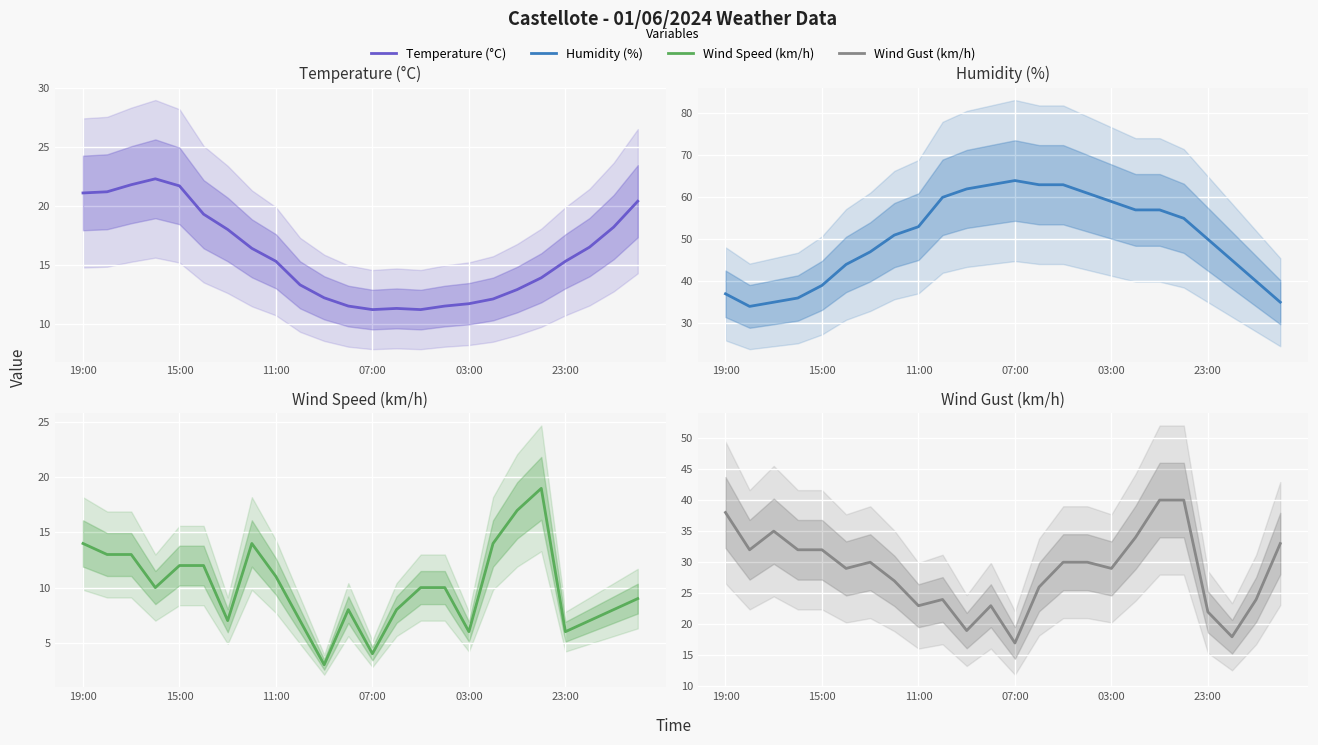

What are all the series names shown in the legend?

Temperature (°C), Humidity (%), Wind Speed (km/h), Wind Gust (km/h)